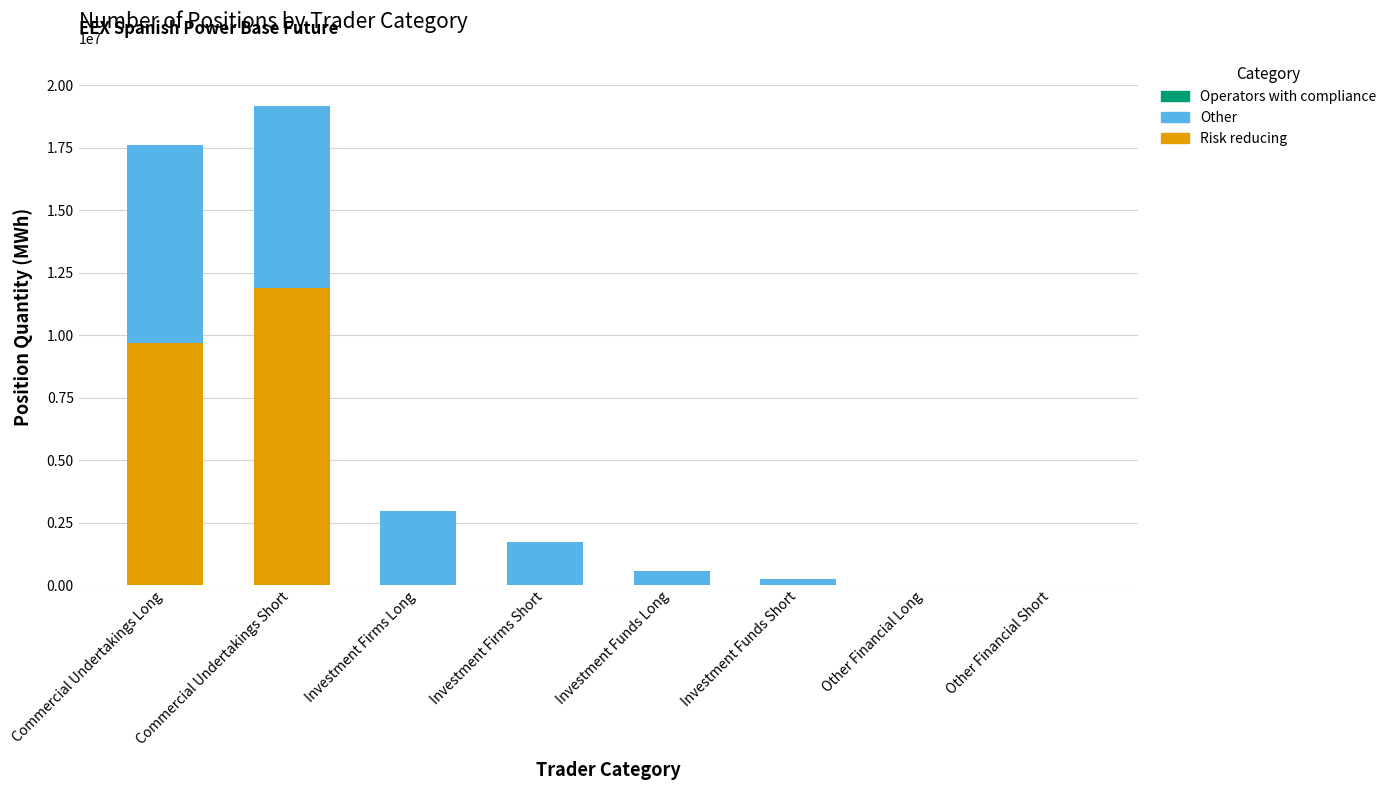

At which category is the sum across all series the highest?

Commercial Undertakings Short